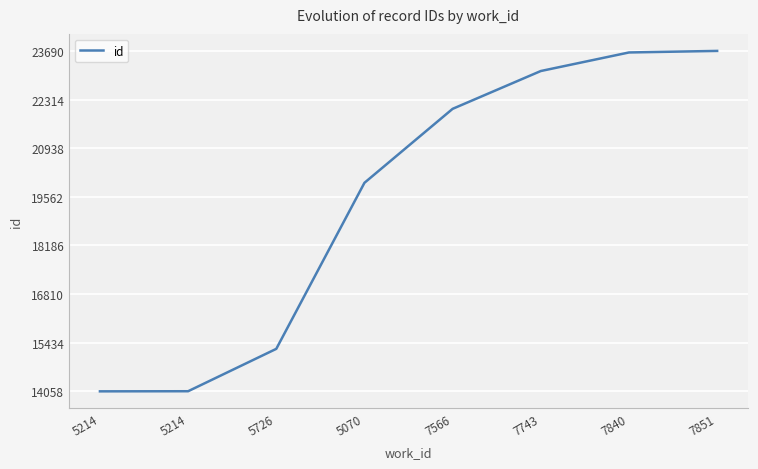

List the labels in order of value, largest first.

7851, 7840, 7743, 7566, 5070, 5726, 5214, 5214